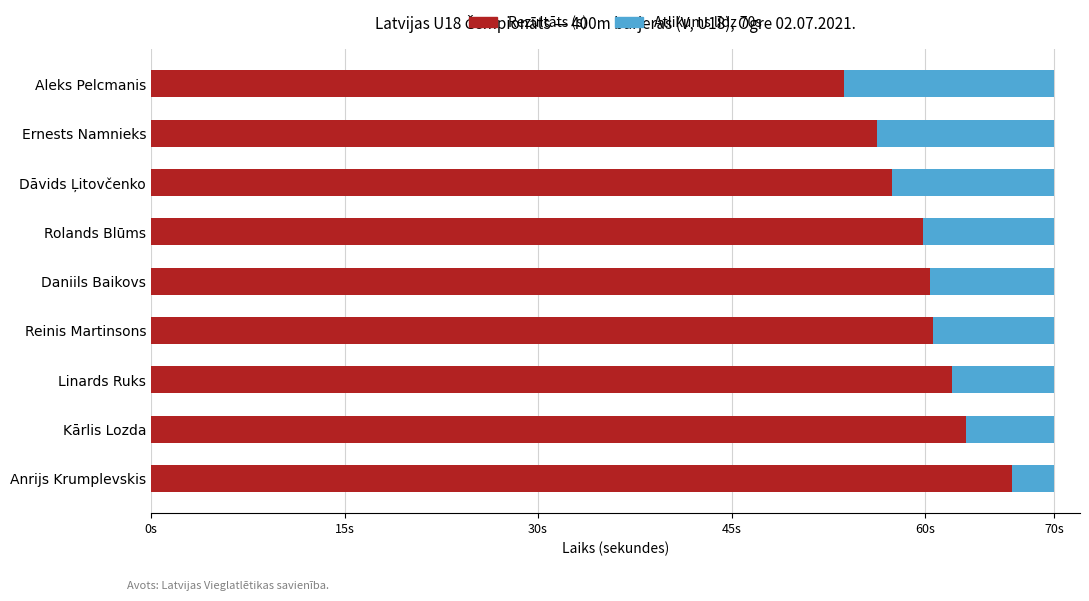

What are all the series names shown in the legend?

Rezultāts (s), Atlikums līdz 70s